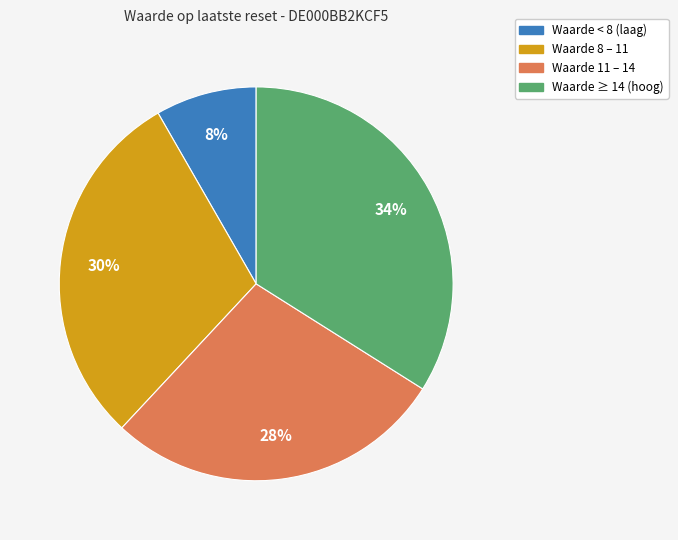

Is there a majority slice in this chart?

No